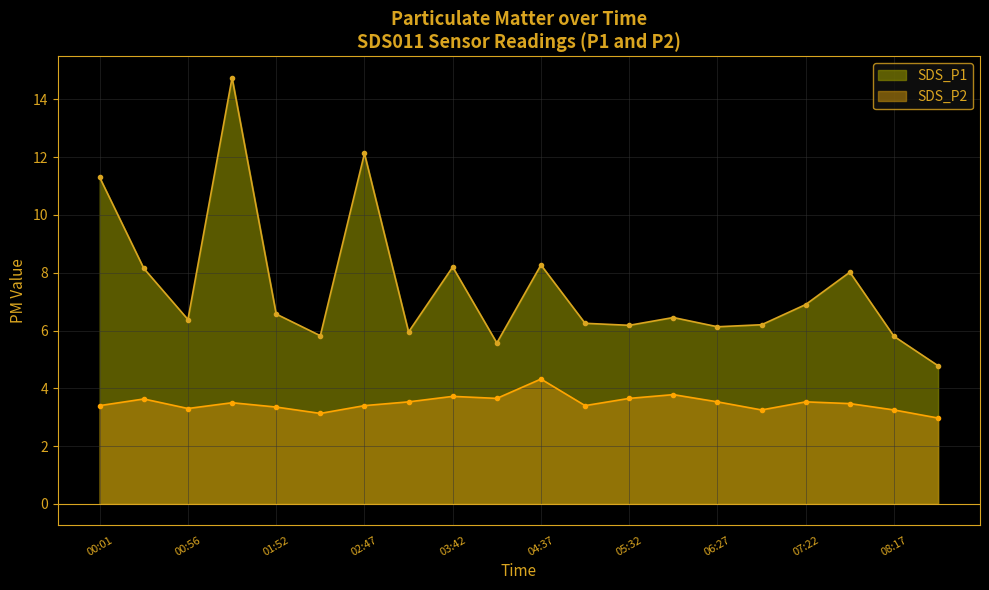

Between 03:14 and 00:56, which is larger?

00:56